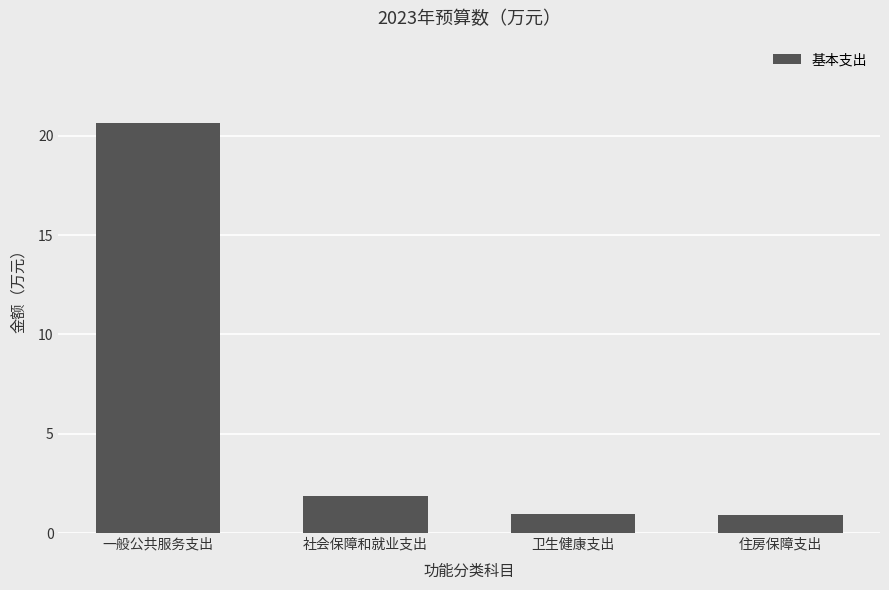

How many series are shown in this chart?

1